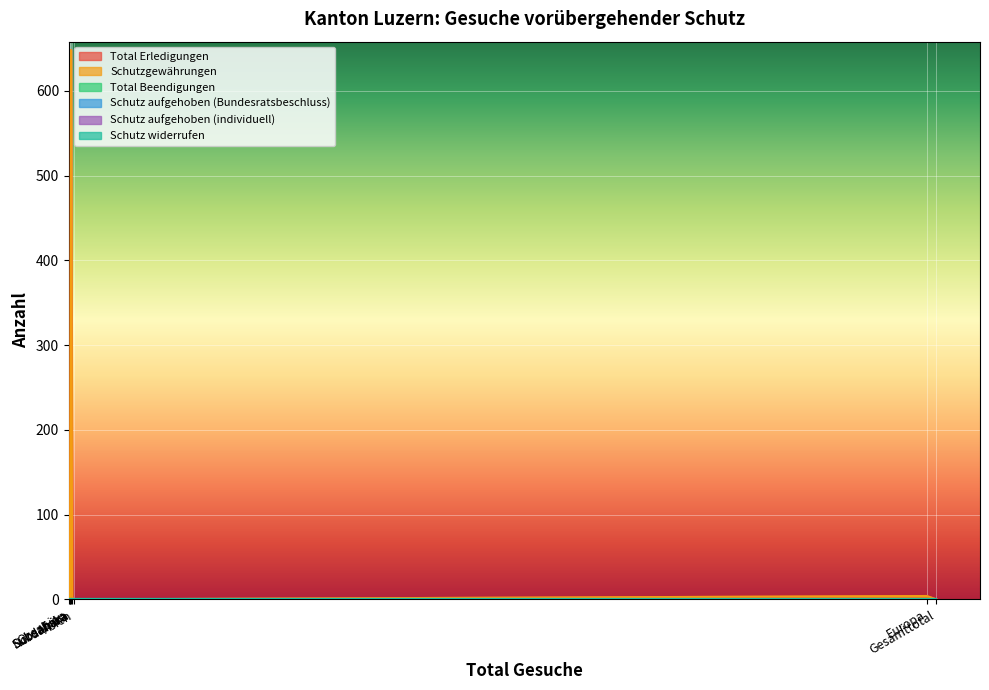

What position from the left is Afrika?

2